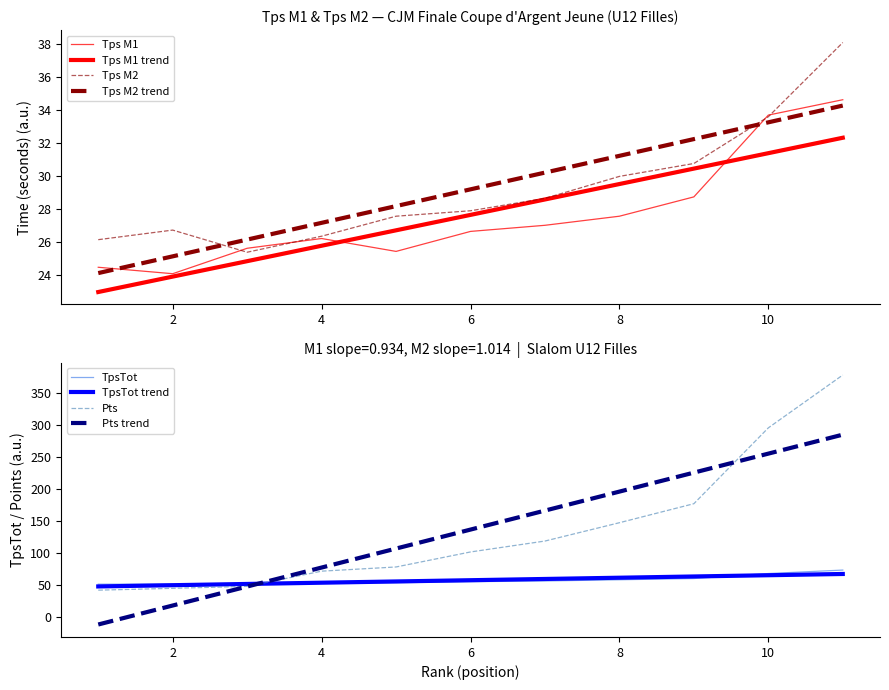

Count the number of categories in the chart.

11